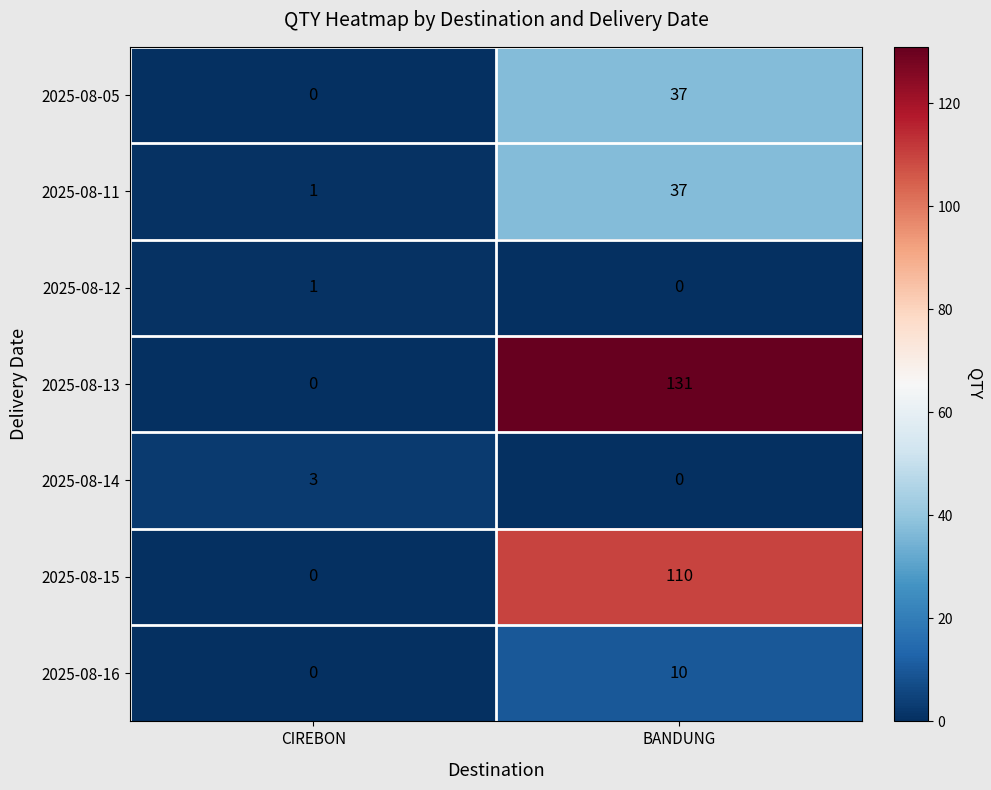

At which label is 2025-08-05 closest to 18?

CIREBON